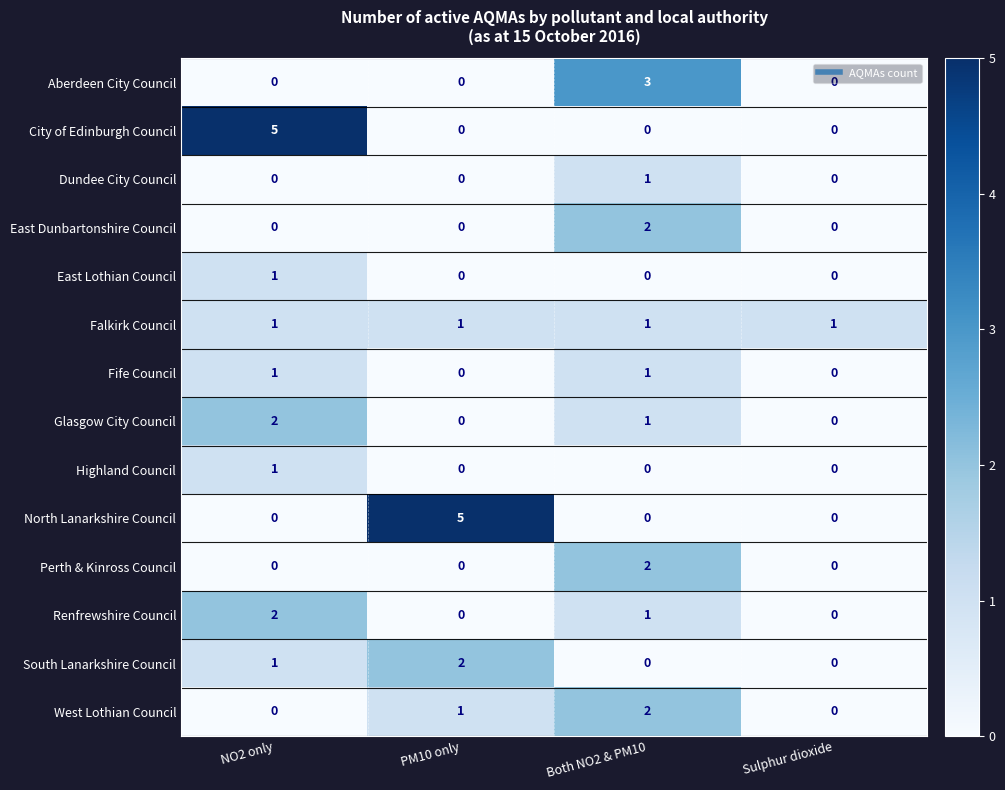

What is the spread (max minus min) of values at Sulphur dioxide?

1